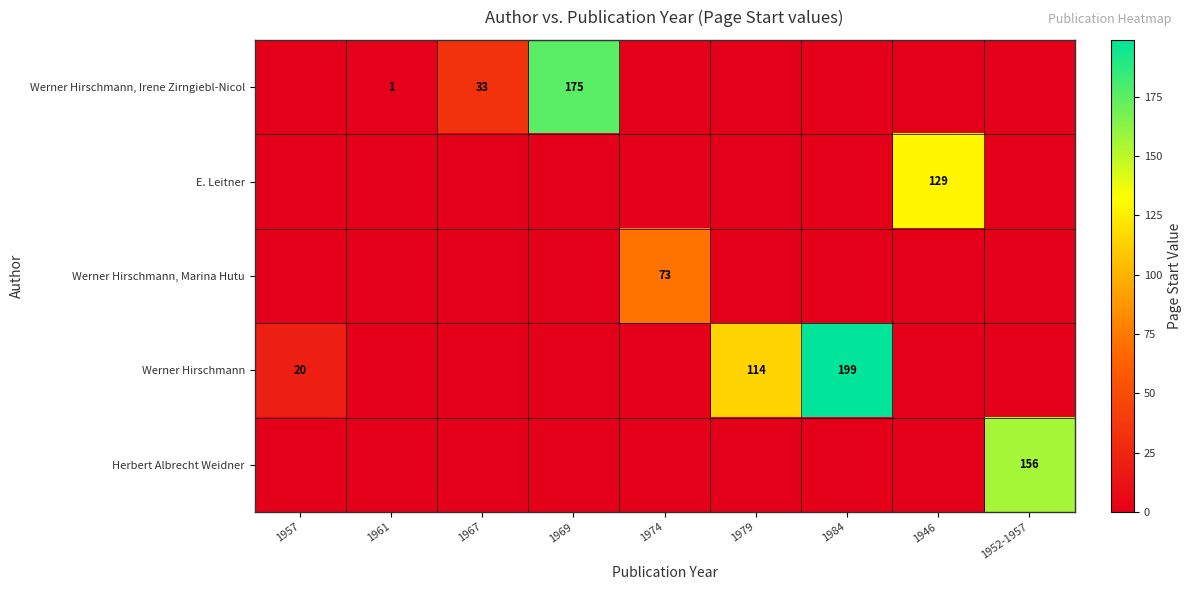

Count the number of data series in this chart.

5